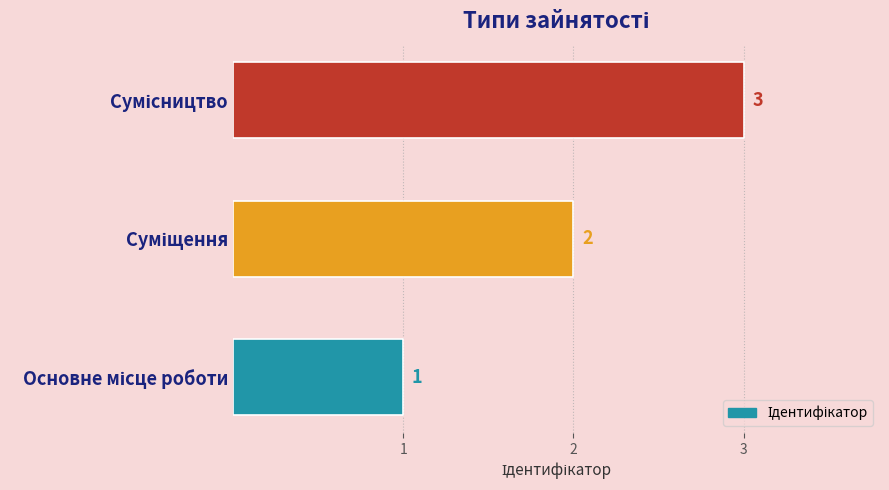

Does the chart contain any negative values?

No